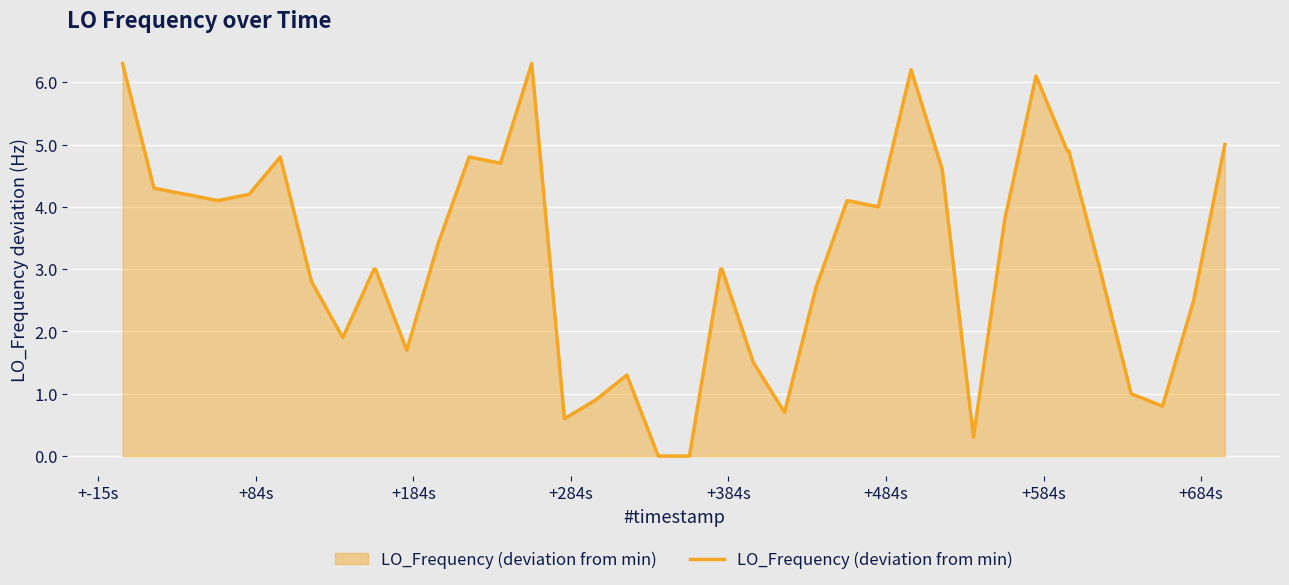

What is the maximum value shown in the chart?

6.3